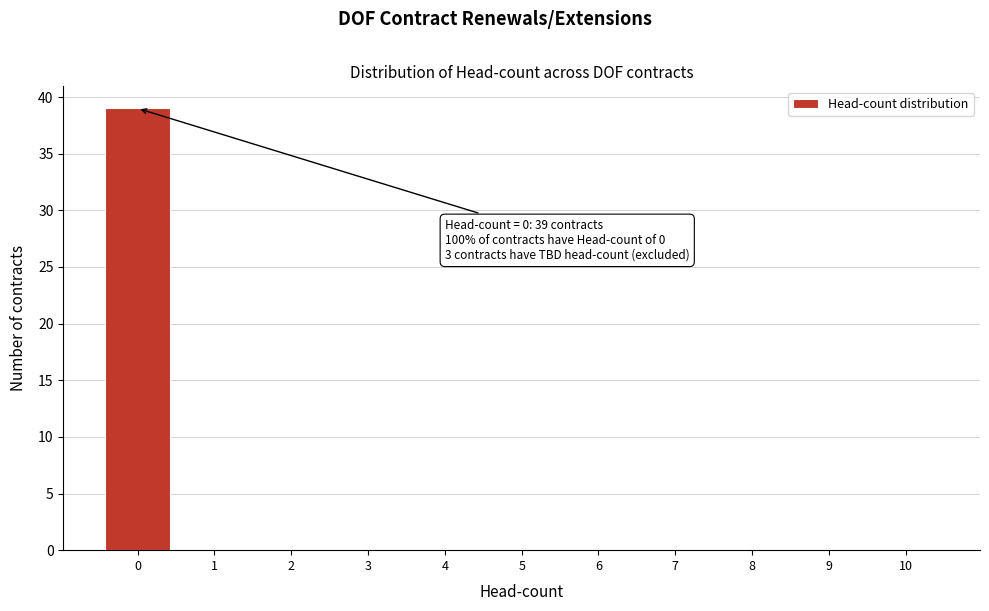

Which range on the x-axis has the tallest bar?

-0.5 to 0.5